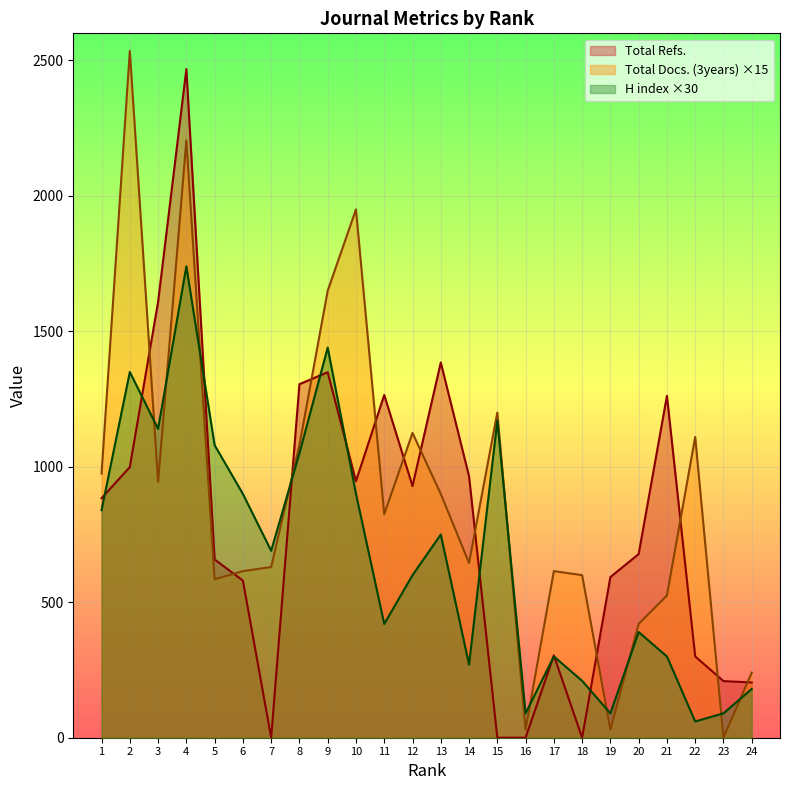

True or false: Total Refs. has a value of 0 at 18.

True